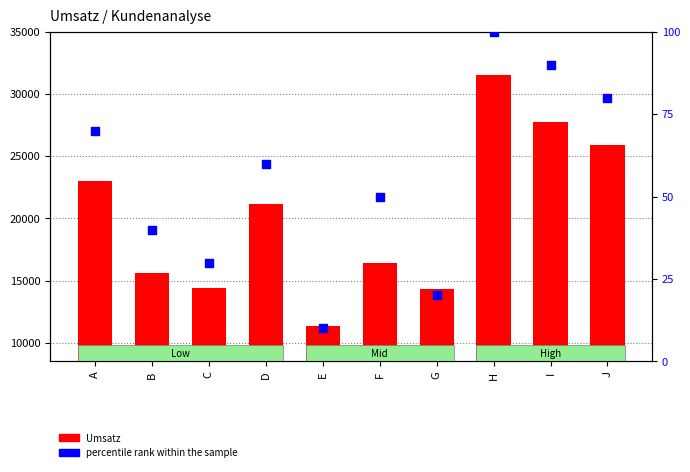

Which series reaches the maximum Y coordinate?

Umsatz